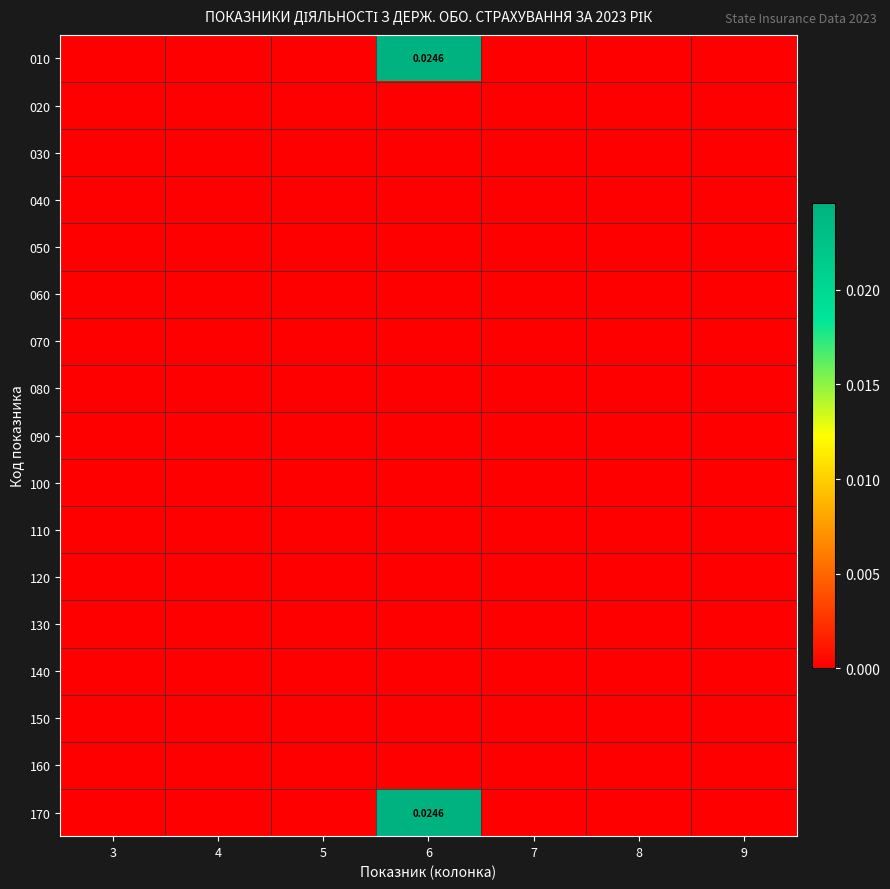

Rank the series by their maximum value, from highest to lowest.

010, 170, 020, 030, 040, 050, 060, 070, 080, 090, 100, 110, 120, 130, 140, 150, 160